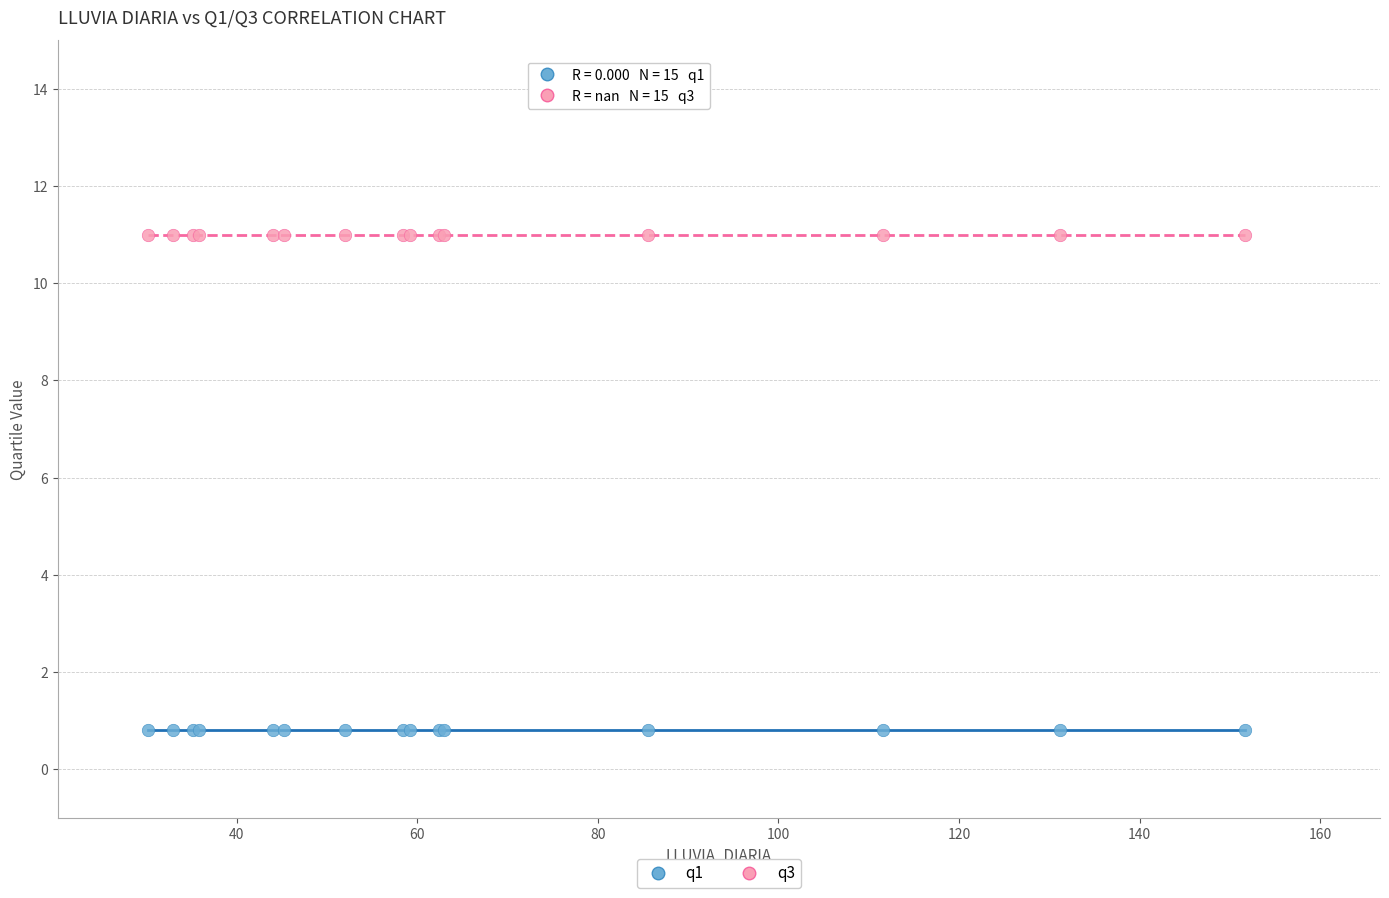

Which series reaches the maximum Y coordinate?

q3